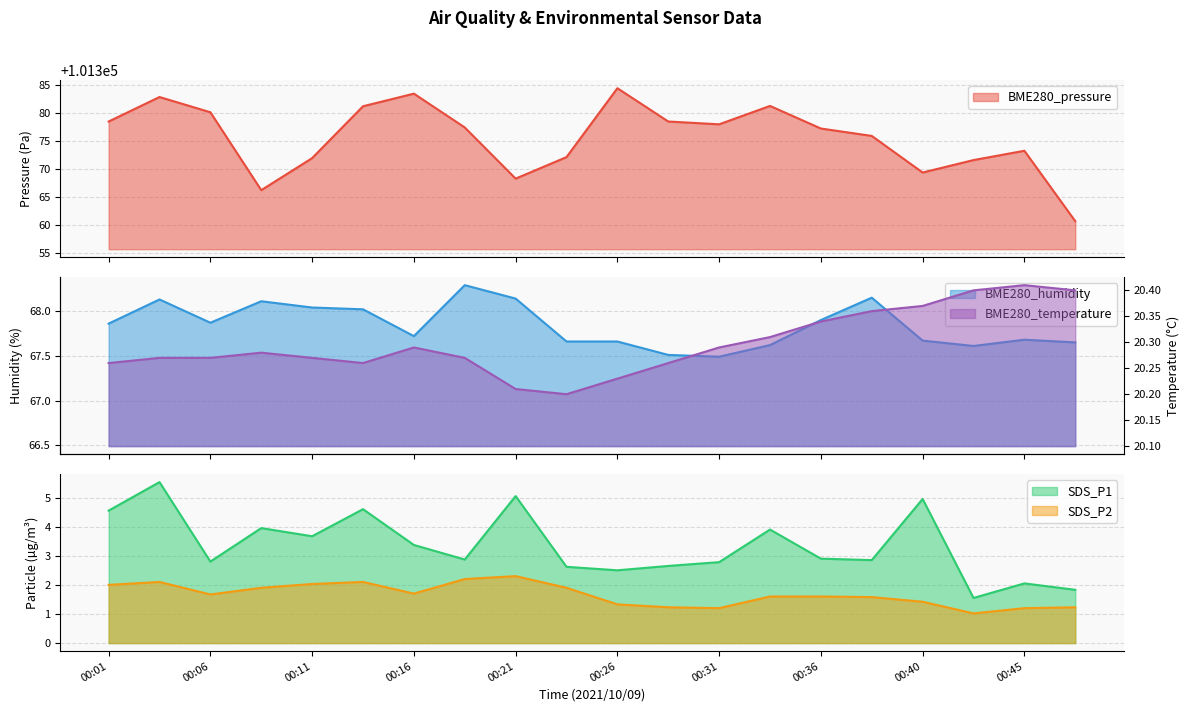

True or false: BME280_pressure and SDS_P2 intersect in this chart.

False